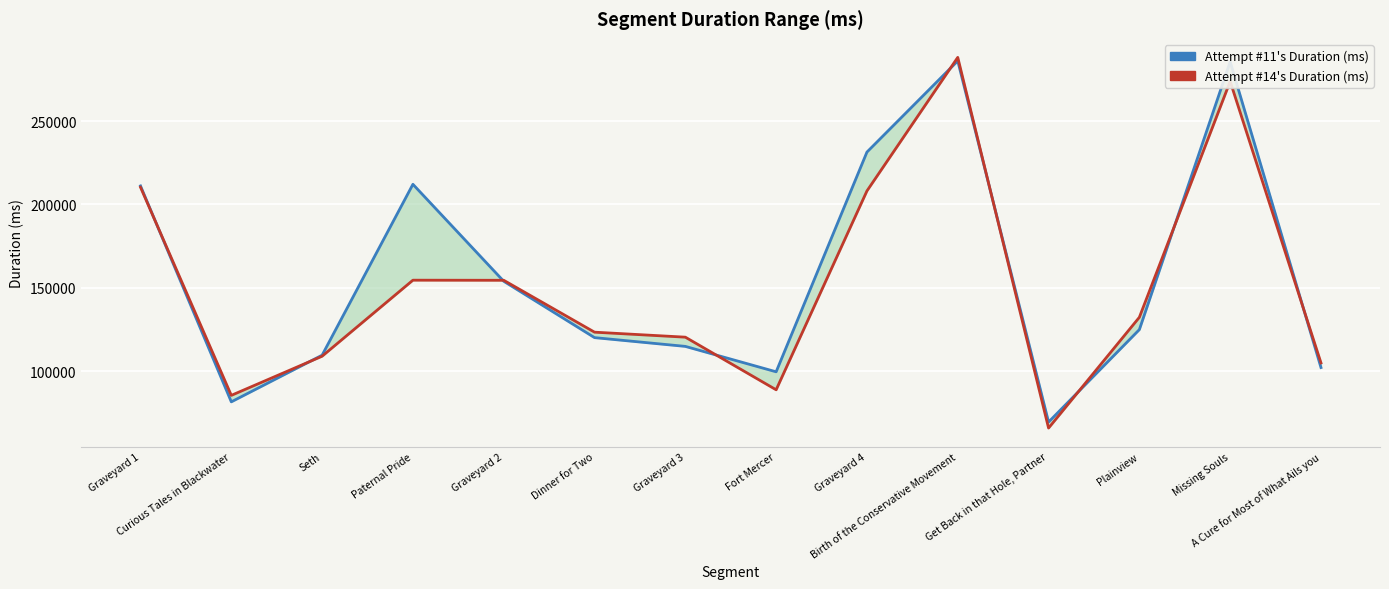

At which label does Attempt #14's Duration (ms) first exceed 132287?

Graveyard 1